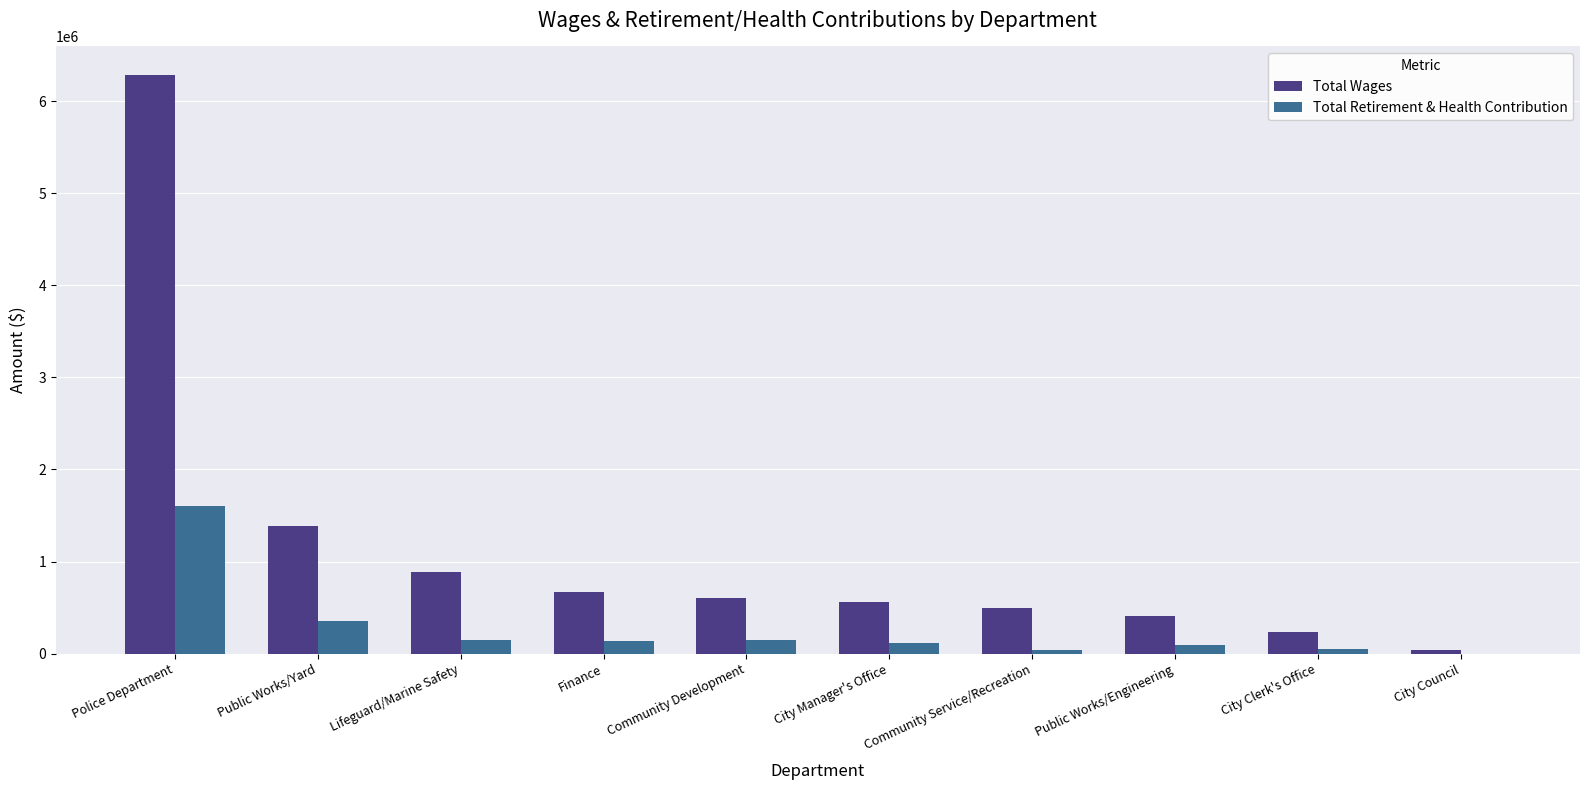

Count the number of data series in this chart.

2